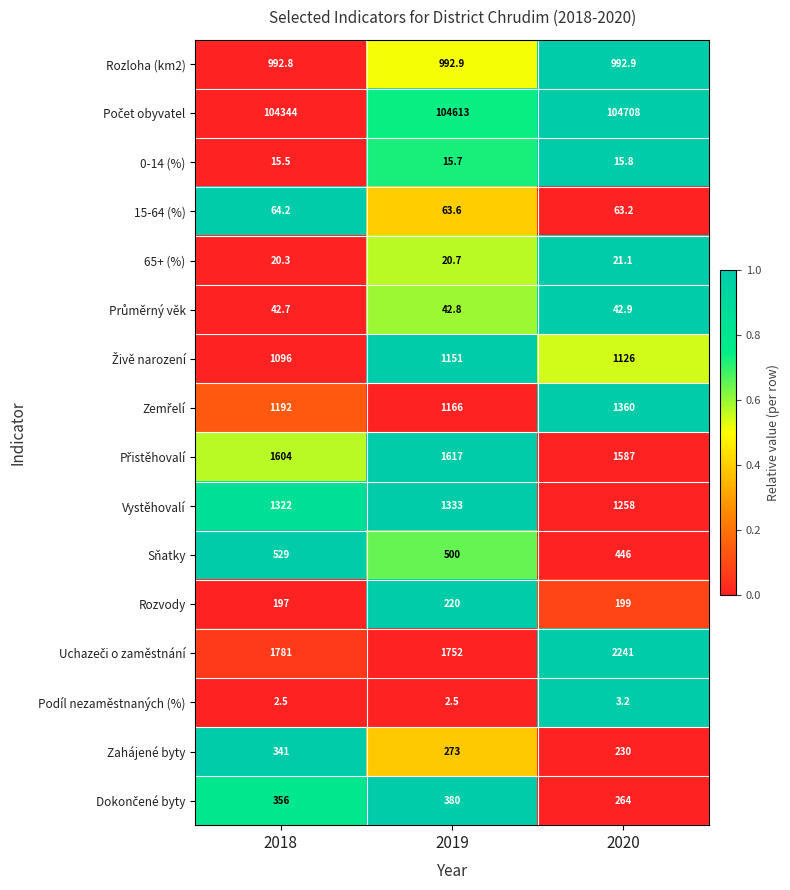

What is the maximum value for Sňatky?

529.0